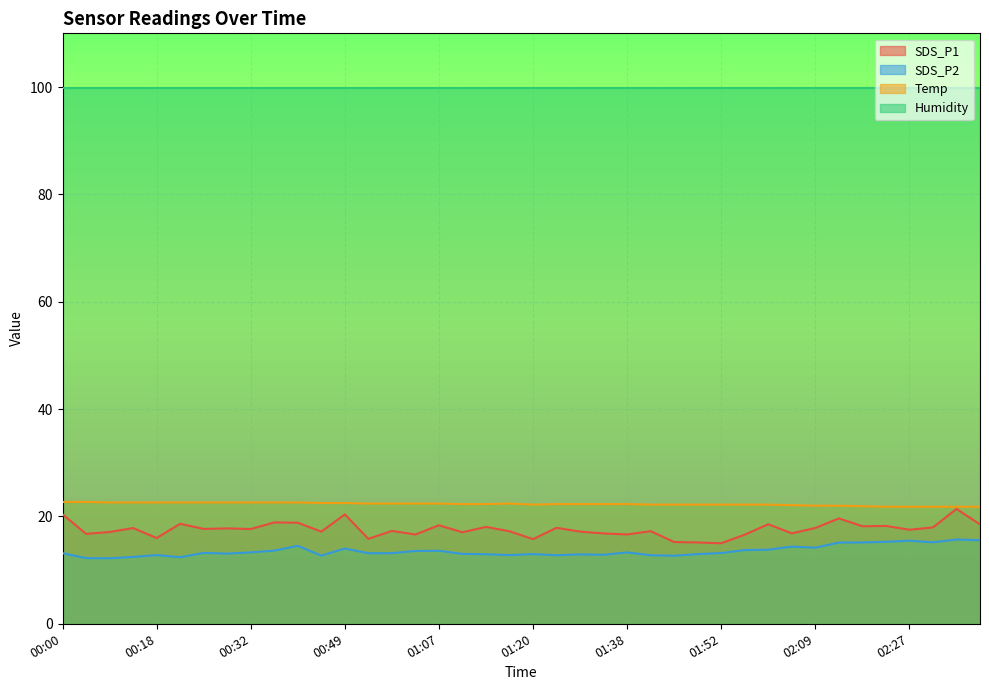

Where is SDS_P1 nearest to the value 18?

01:12